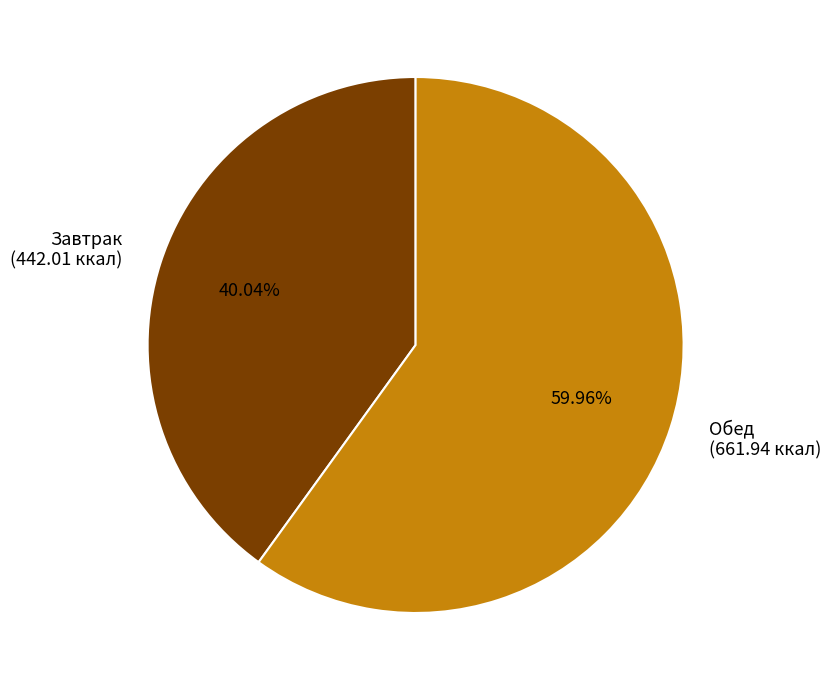

Combined, do Обед and Завтрак account for over 50%?

Yes